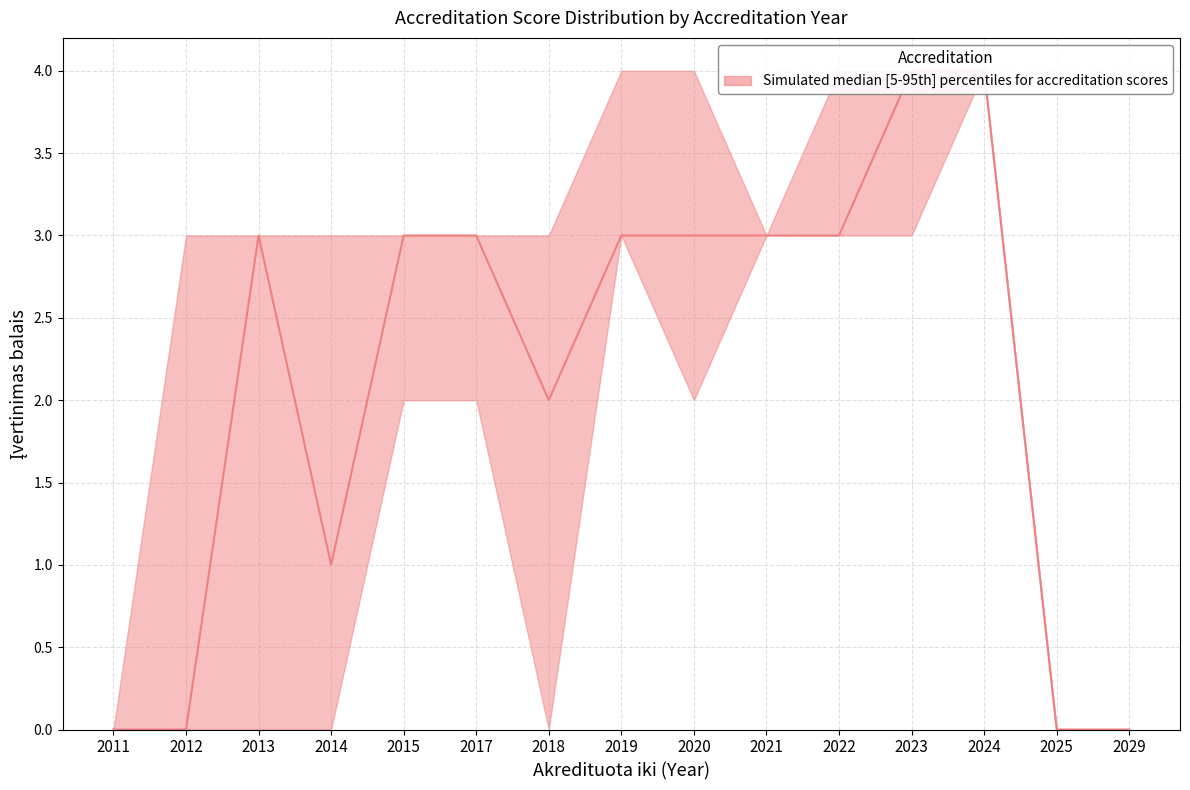

How many data points are above 3?

2